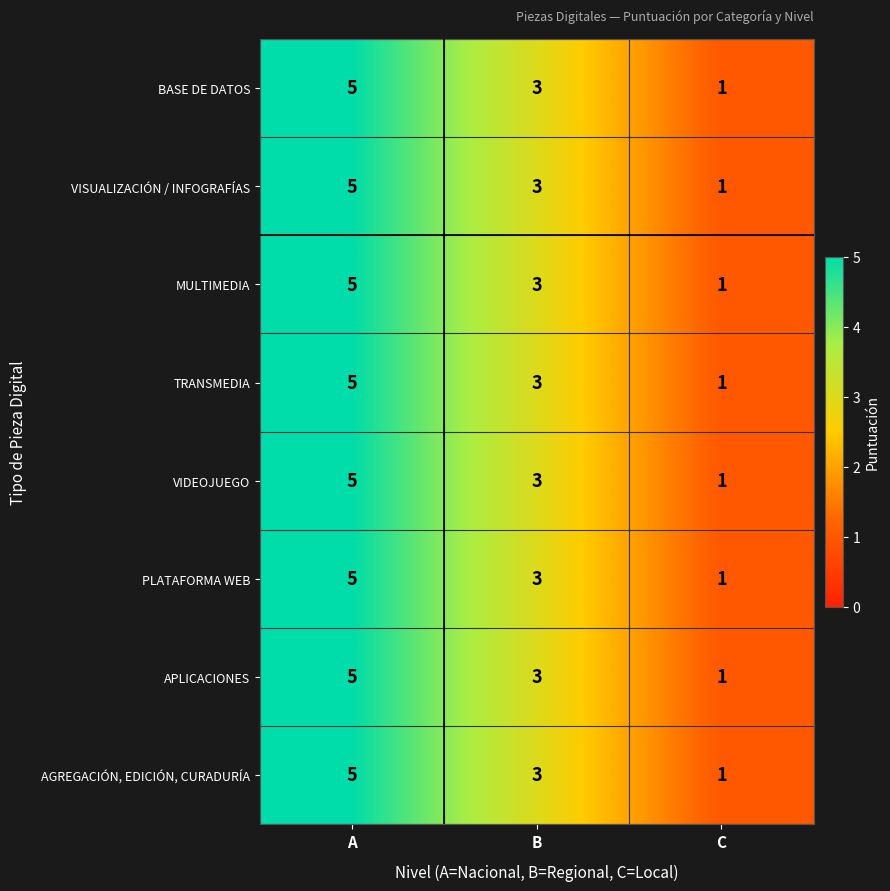

Reading left to right, extract all data points from this chart.

BASE DE DATOS: 5	3	1
VISUALIZACIÓN / INFOGRAFÍAS: 5	3	1
MULTIMEDIA: 5	3	1
TRANSMEDIA: 5	3	1
VIDEOJUEGO: 5	3	1
PLATAFORMA WEB: 5	3	1
APLICACIONES: 5	3	1
AGREGACIÓN, EDICIÓN, CURADURÍA: 5	3	1